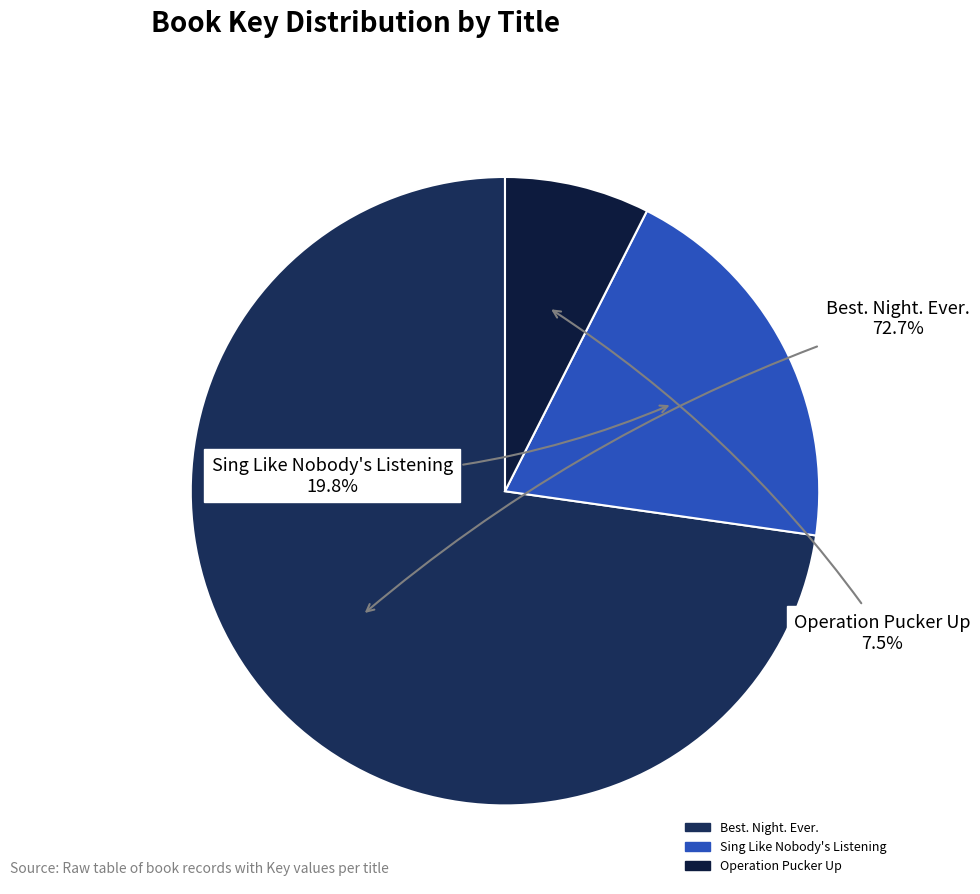

What percentage do Operation Pucker Up and Best. Night. Ever. together represent?

80.2%